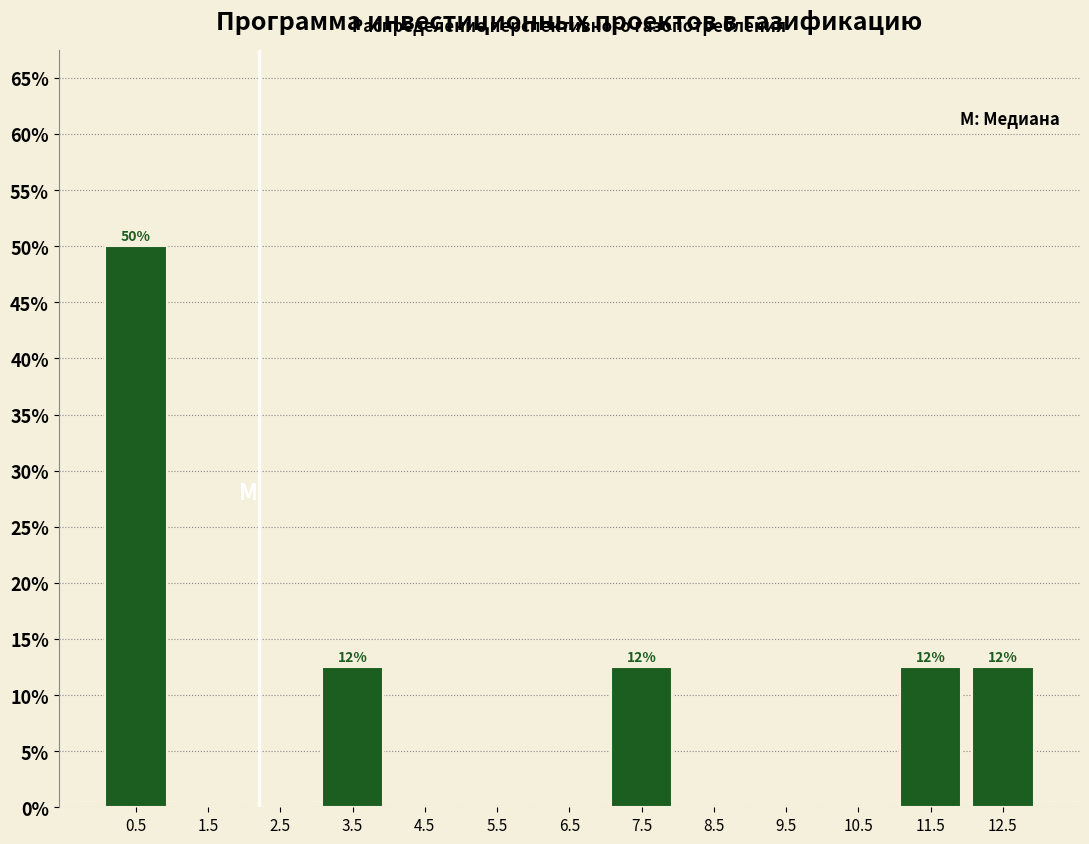

Over which range of the x-axis is the bar tallest?

0 to 1